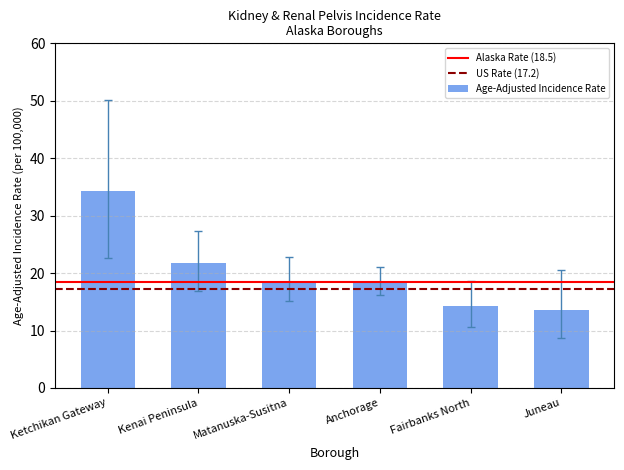

The value at Ketchikan Gateway is 49.0. True or false?

False